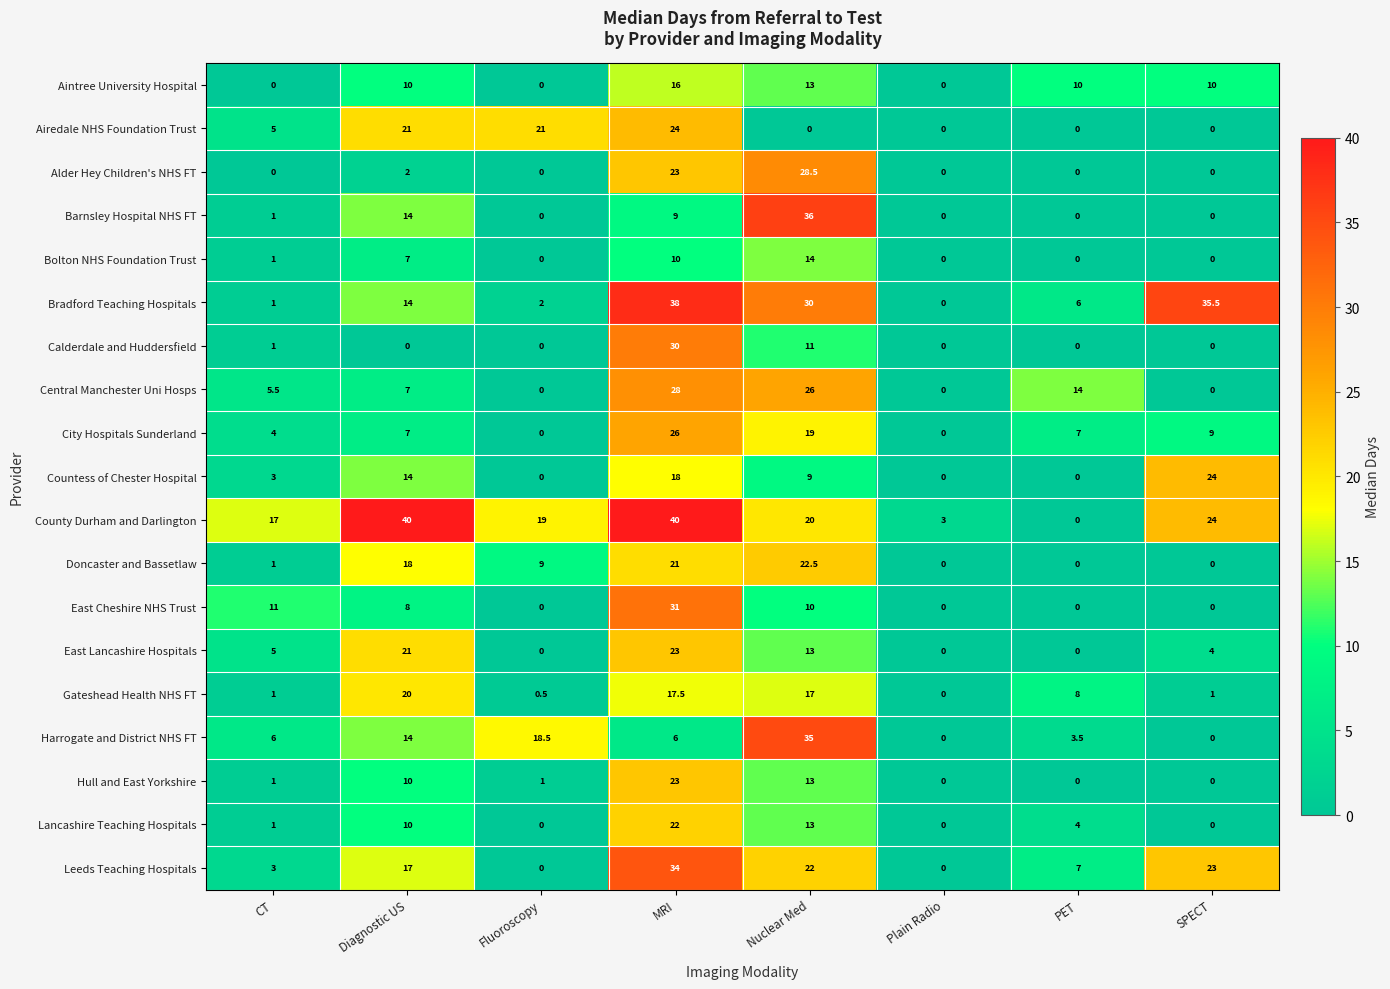

Which series has the widest spread of values?

County Durham and Darlington